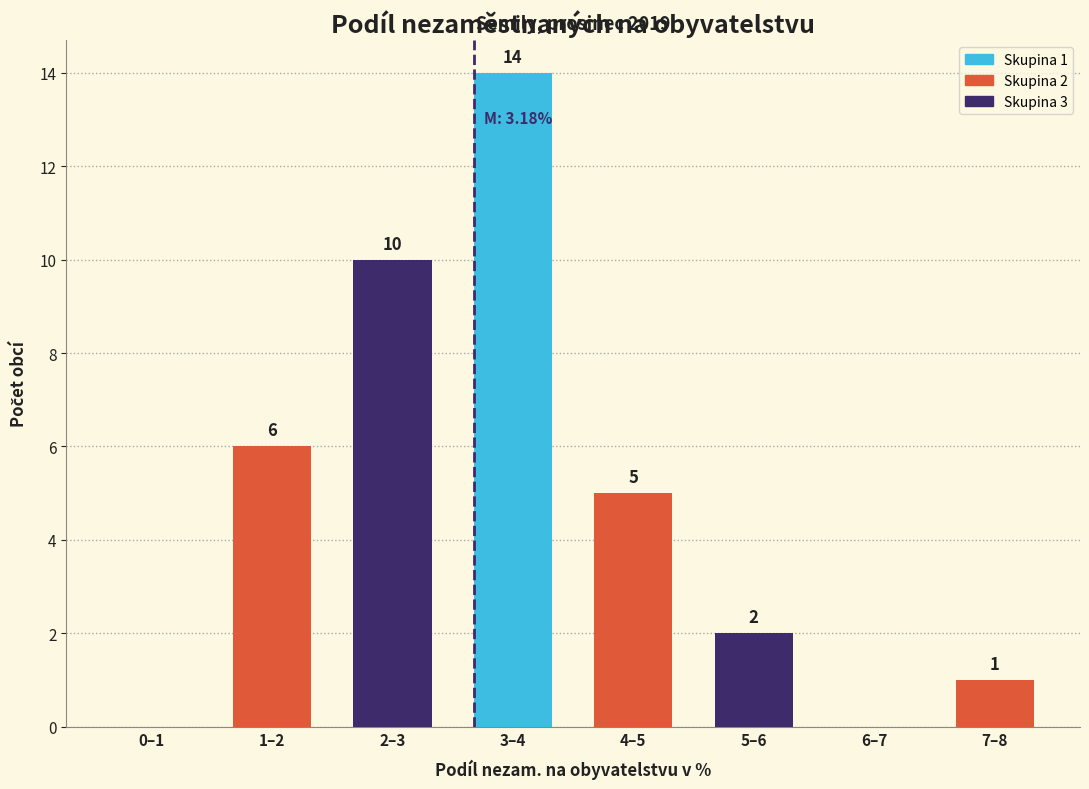

Reading left to right, transcribe all the data shown in this chart.

0–1=0	1–2=6	2–3=10	3–4=14	4–5=5	5–6=2	6–7=0	7–8=1